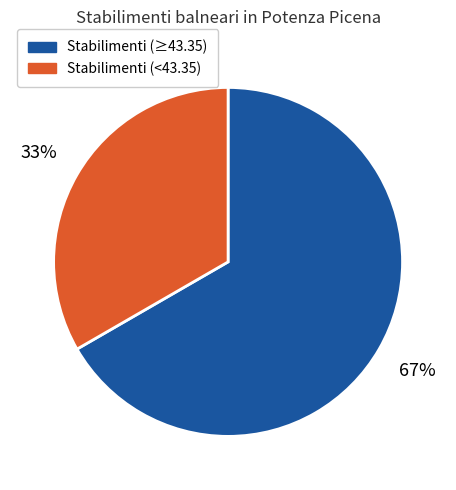

Approximately how many times larger is the value at Stabilimenti (≥43.35) compared to Stabilimenti (<43.35)?

2.0